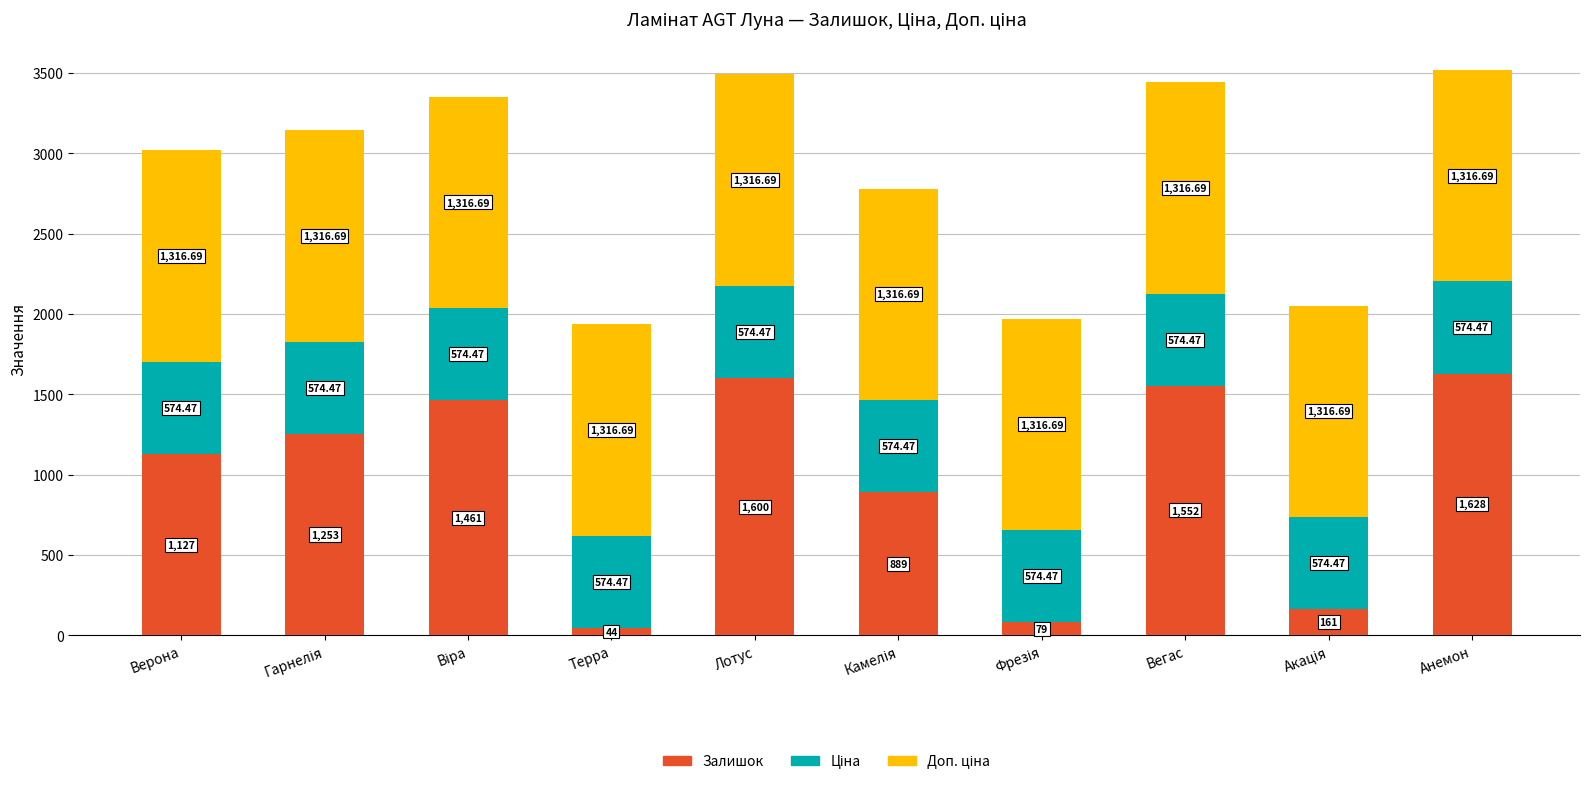

What is the difference between the Залишок values at Лотус and Терра?

1556.0